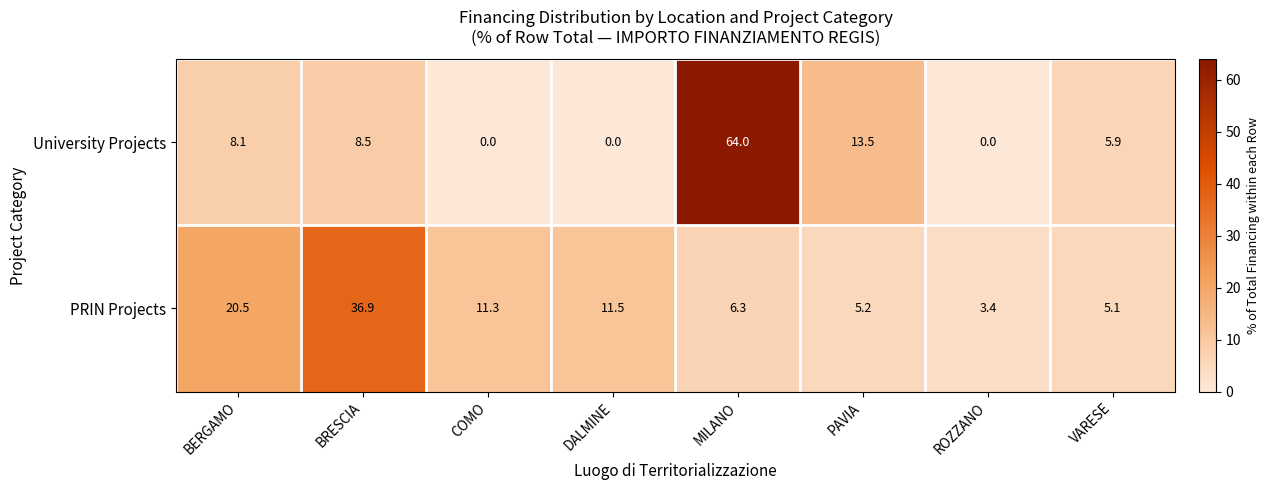

What is the greatest value displayed?

64.0